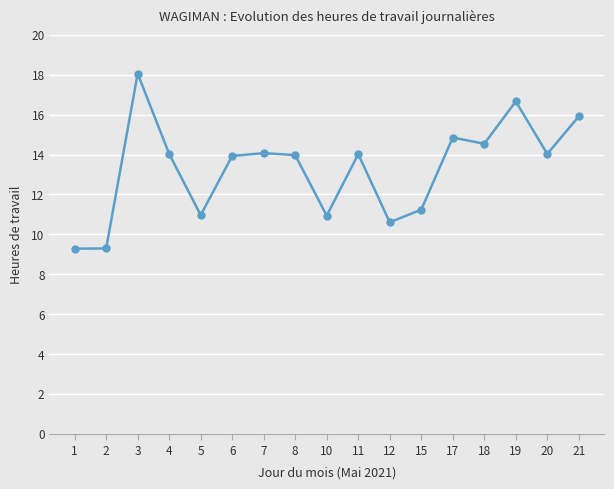

Count the number of categories in the chart.

17